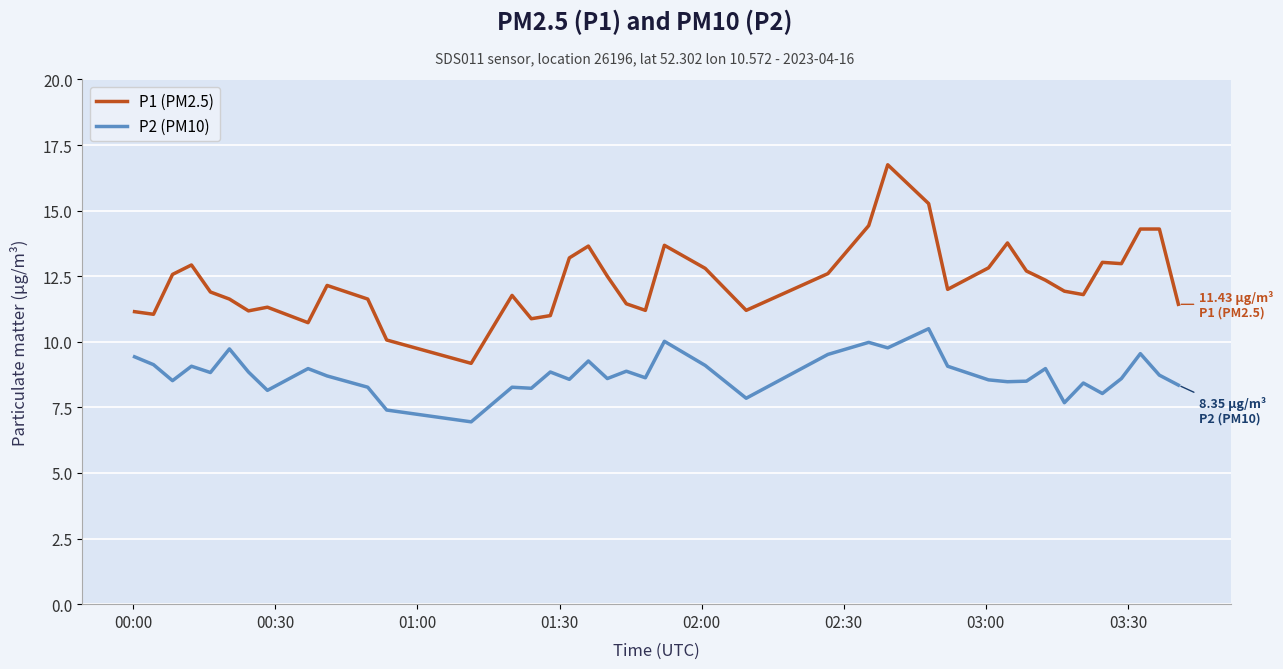

Which series has the largest range (max minus min)?

P1 (PM2.5)